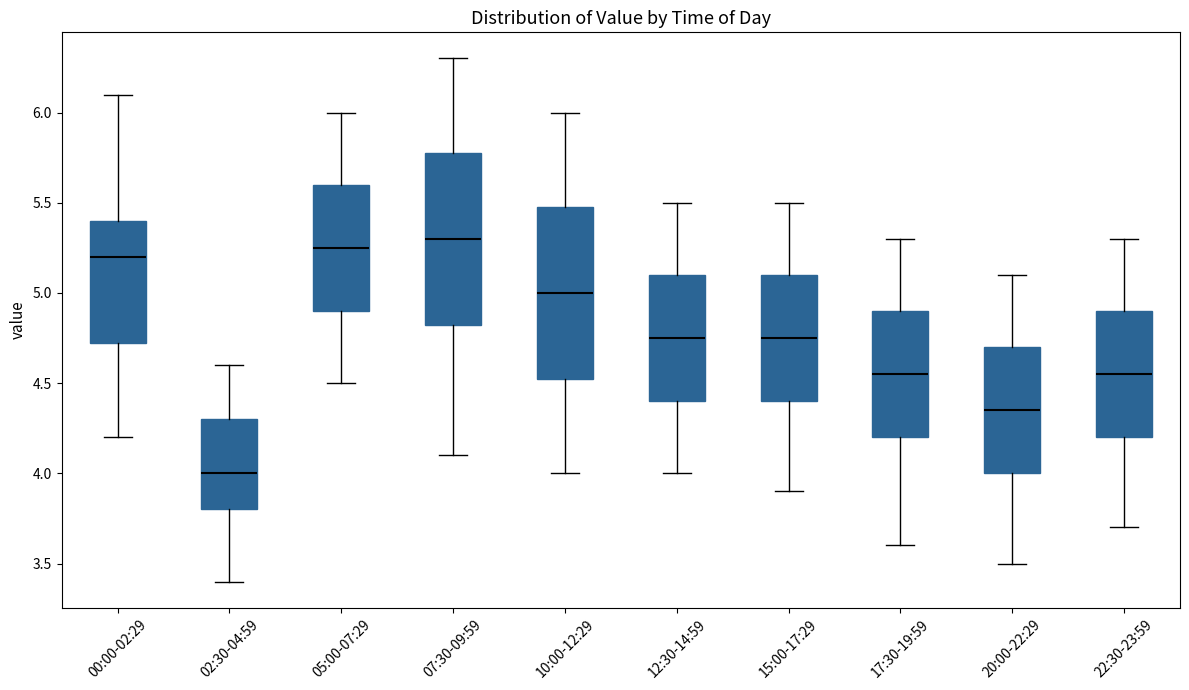

Where does the upper whisker of the box for 15:00-17:29 end on the y-axis? The values are not printed on the chart, so give them approximately, as read against the axis.

5.50